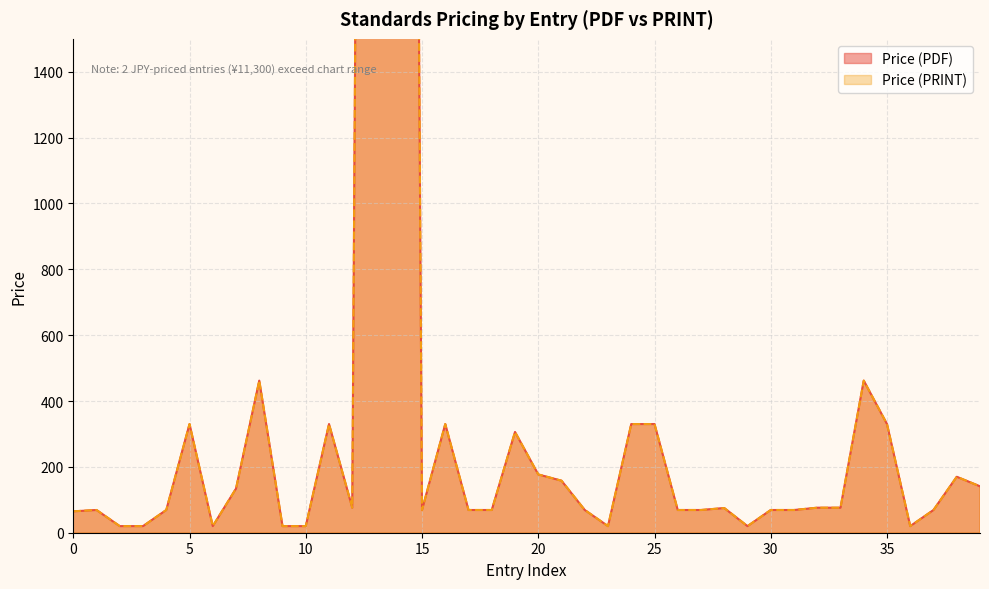

True or false: Price (PDF) and Price (PRINT) cross at least once.

False